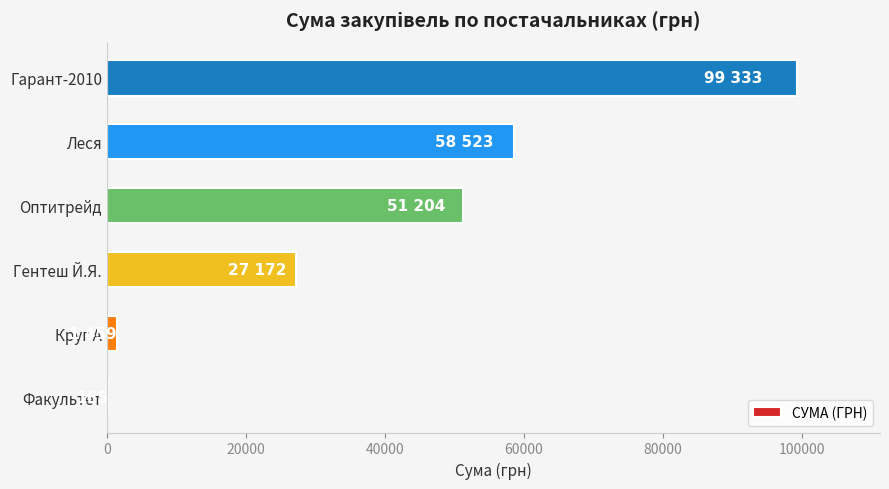

Between Гентеш Й.Я. and Гарант-2010, which is larger?

Гарант-2010